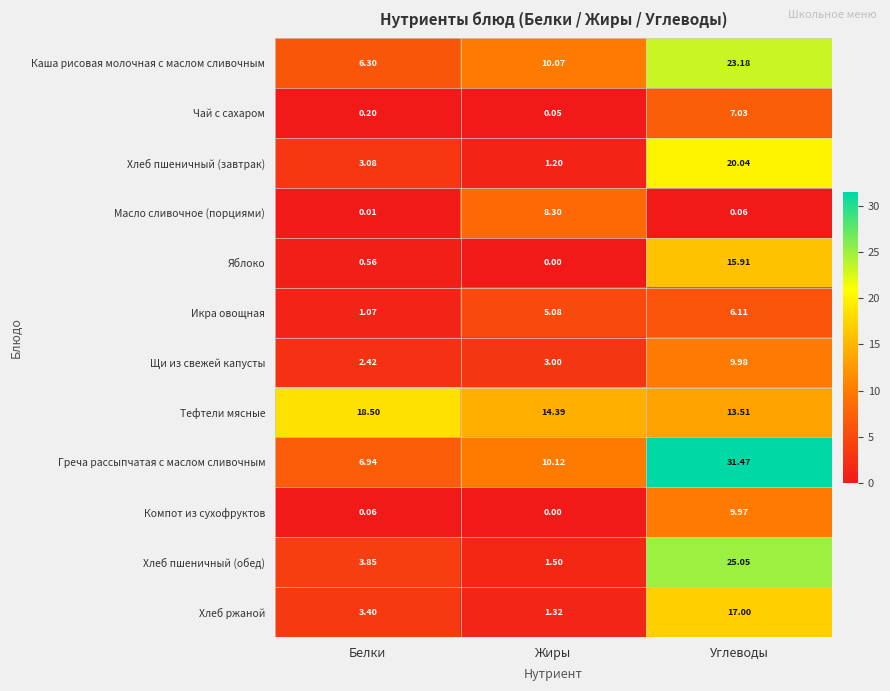

List the series in order of their peak value, highest first.

Греча рассыпчатая с маслом сливочным, Хлеб пшеничный (обед), Каша рисовая молочная с маслом сливочным, Хлеб пшеничный (завтрак), Тефтели мясные, Хлеб ржаной, Яблоко, Щи из свежей капусты, Компот из сухофруктов, Масло сливочное (порциями), Чай с сахаром, Икра овощная